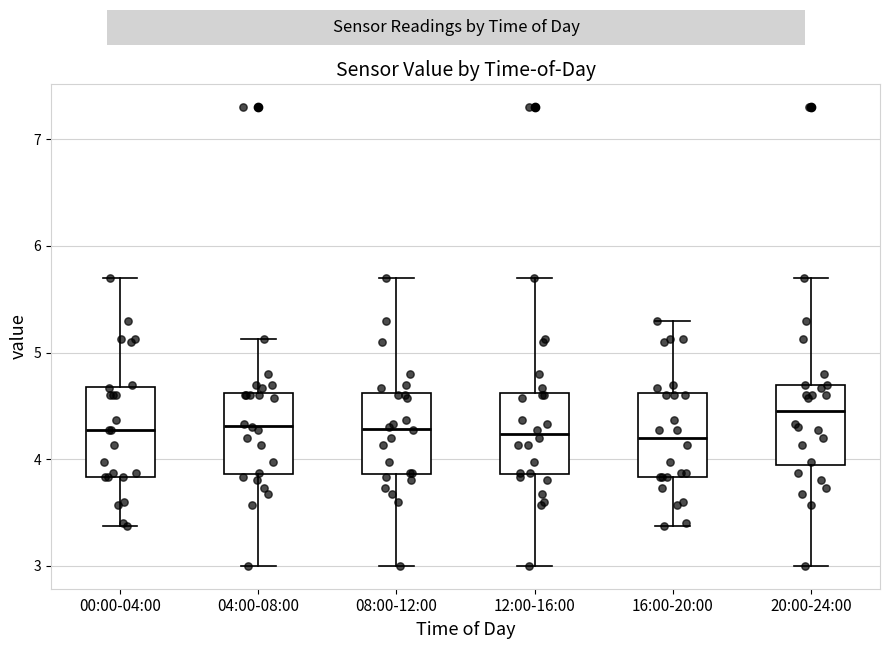

Which box's median line is the highest?

20:00-24:00